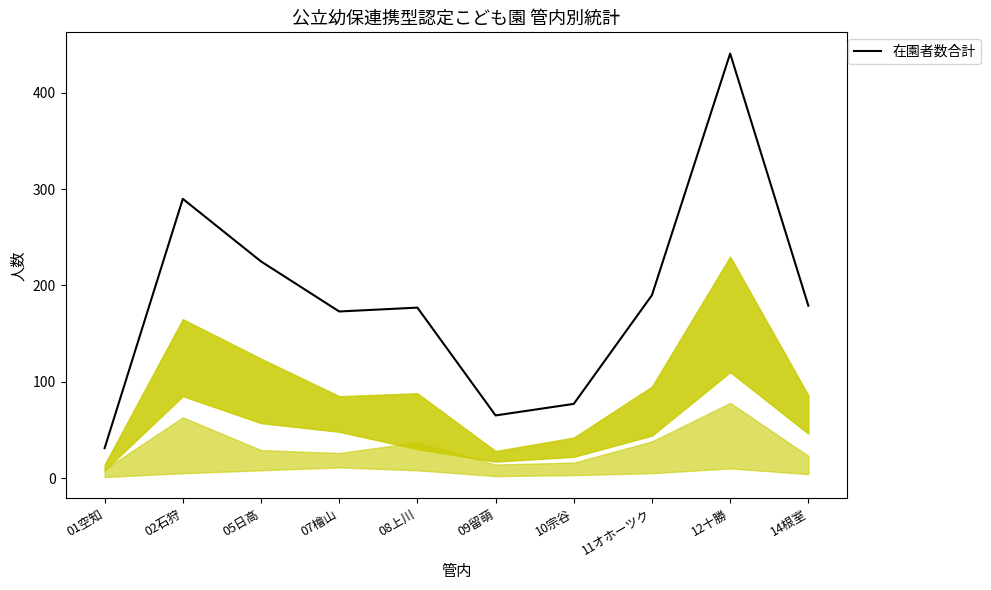

What is the ratio of the value at 10宗谷 to the value at 01空知?

2.5